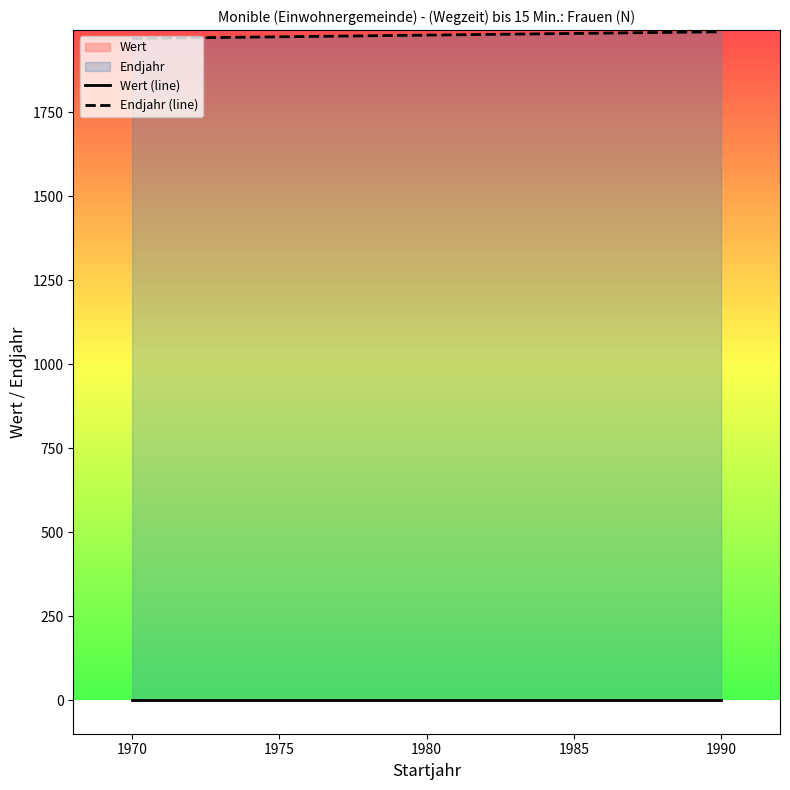

List the series in order of their peak value, lowest first.

Wert (line), Endjahr (line)